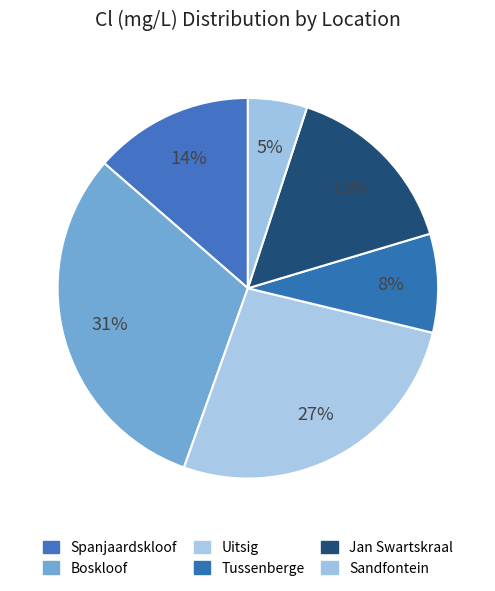

How many slices are in this pie chart?

6